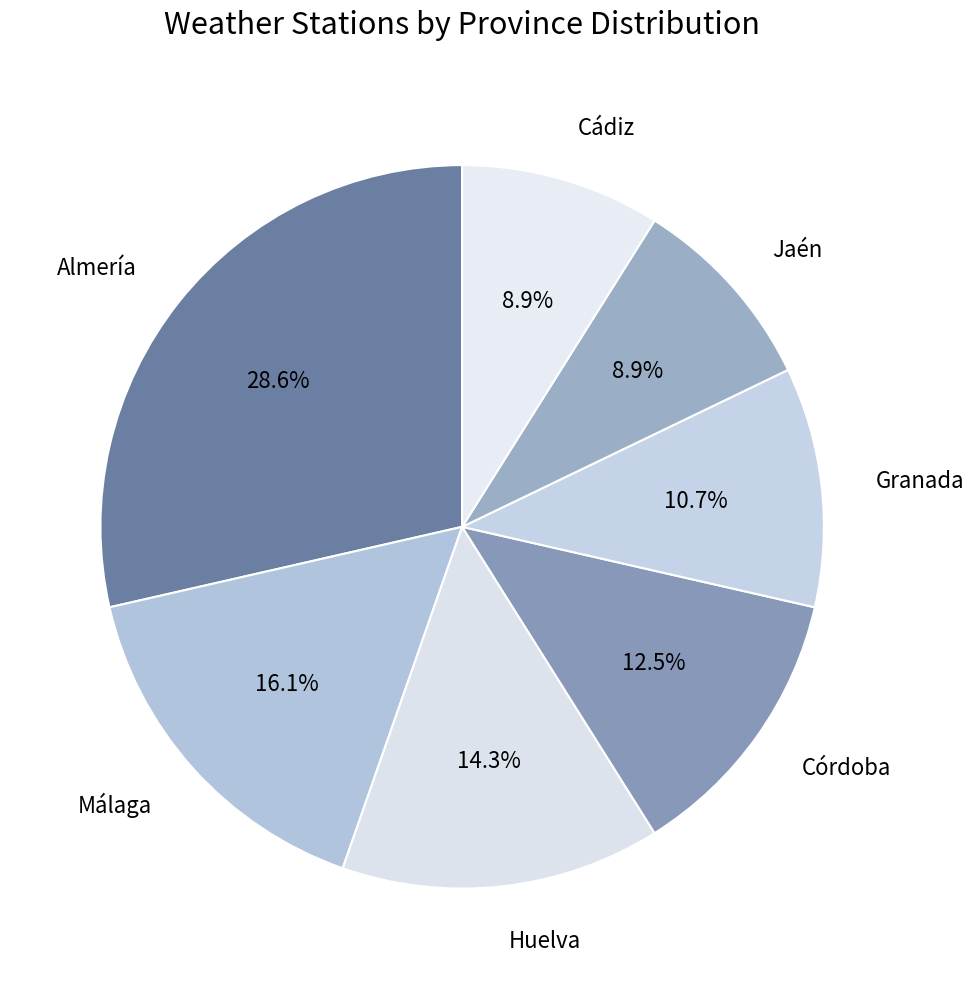

To the nearest percent, what is the average slice percentage?

14%